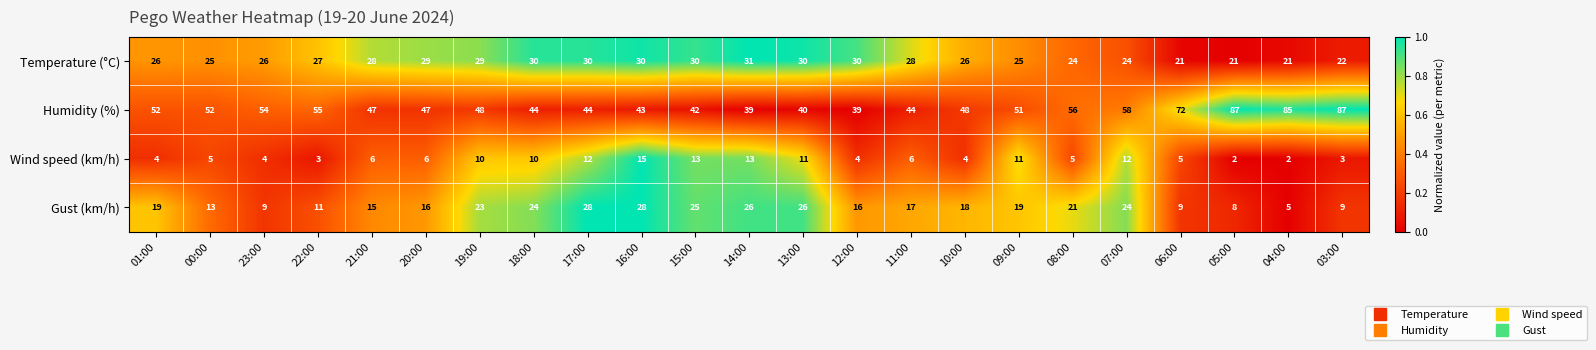

Which series has the largest range (max minus min)?

Humidity (%)